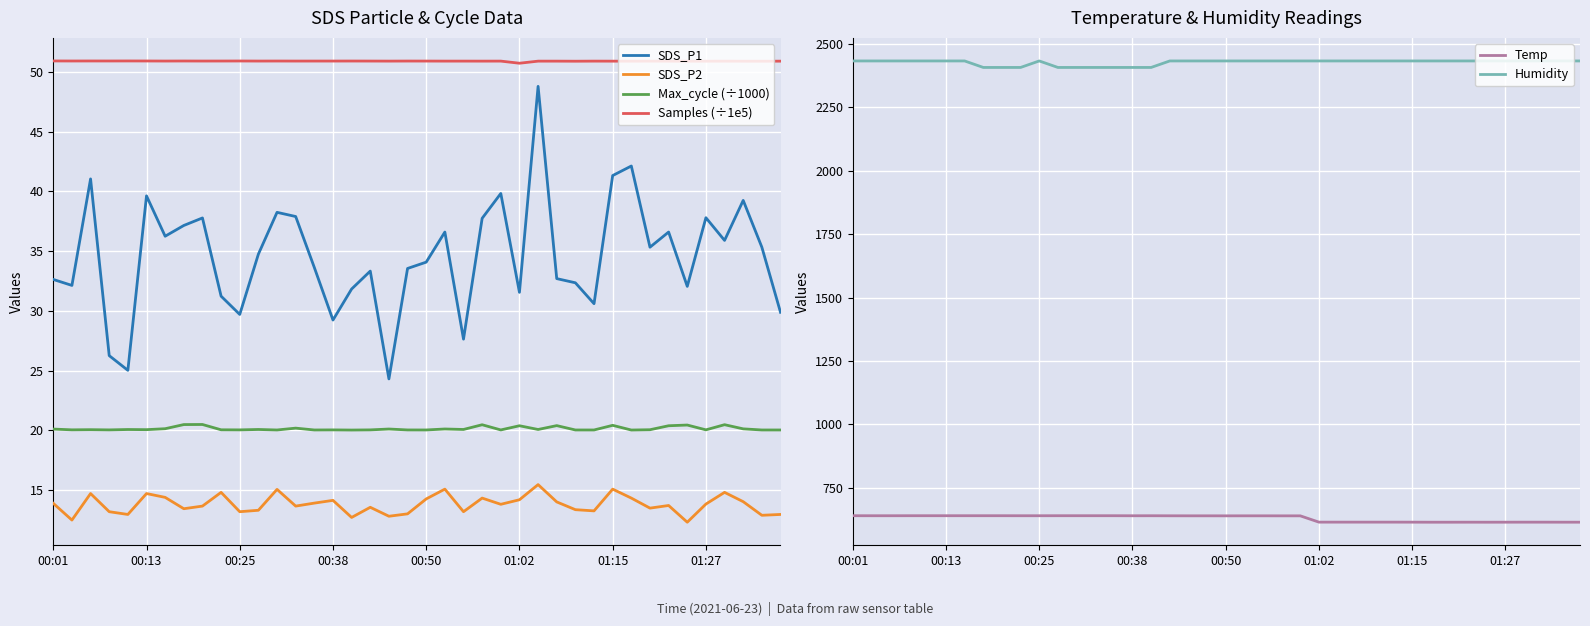

The Temp series shows 640.0 at 00:50. True or false?

True